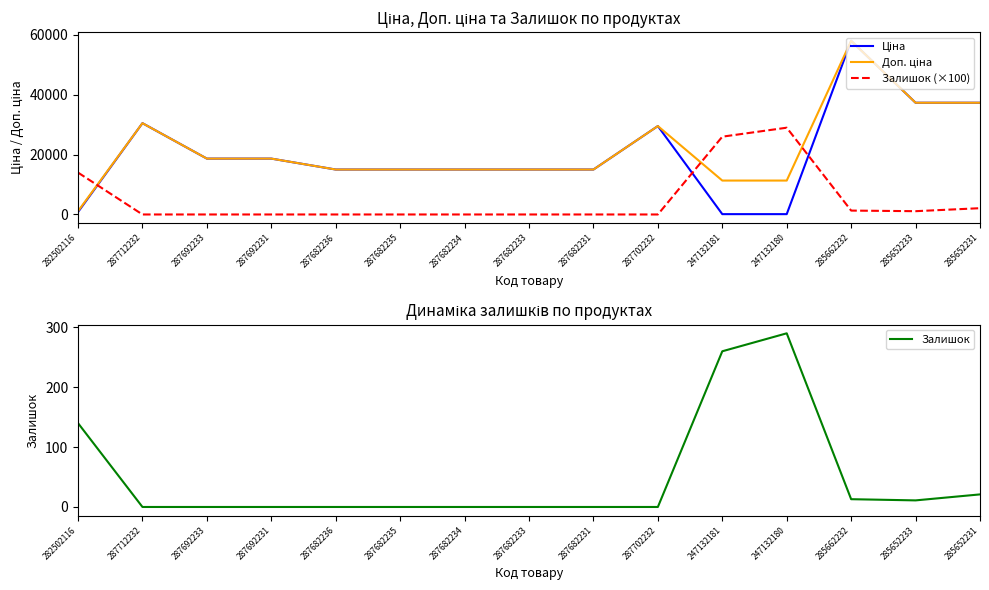

What is the label of the 13th point from the right?

287692233